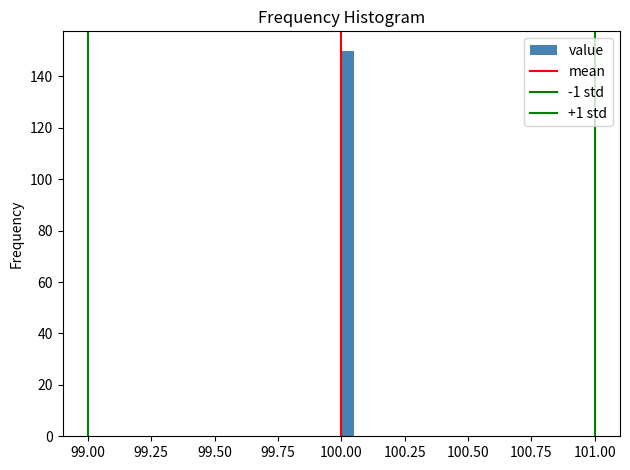

Read against the x-axis, roughly where is the centre of the tallest bar?

100.05